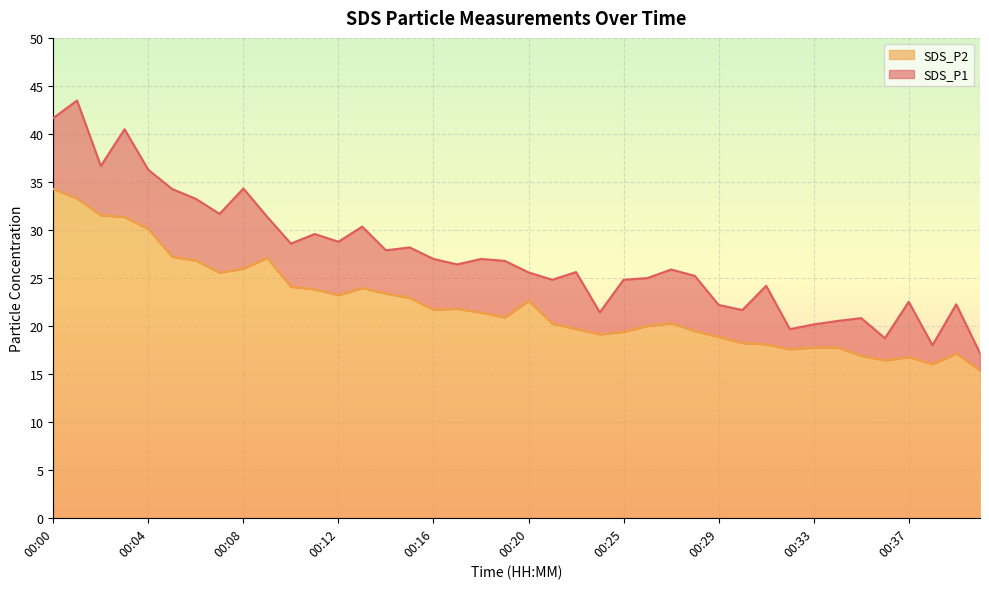

How many distinct data groups are displayed?

2